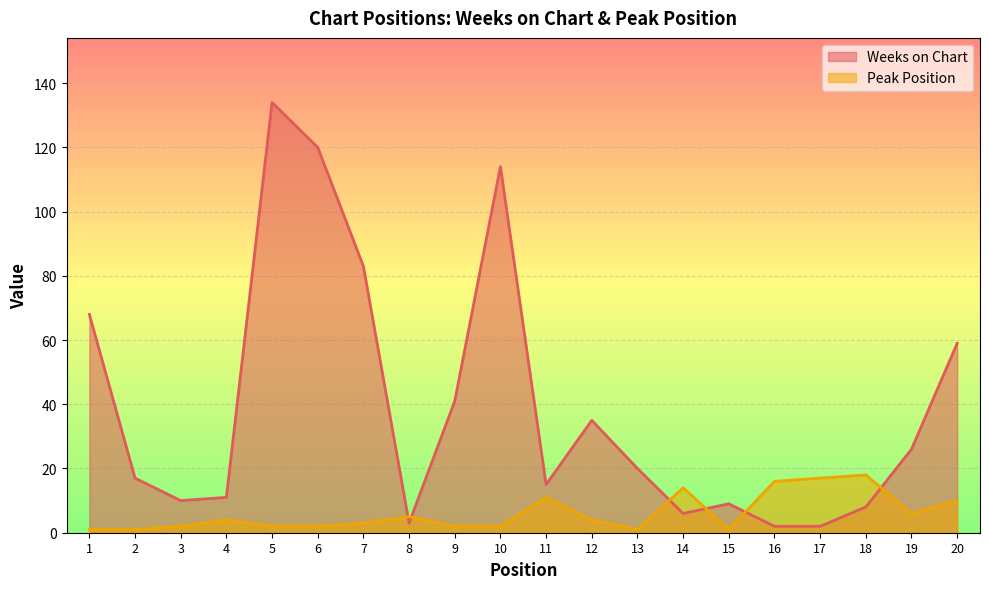

Between 17 and 20, which series saw the biggest shift?

Weeks on Chart